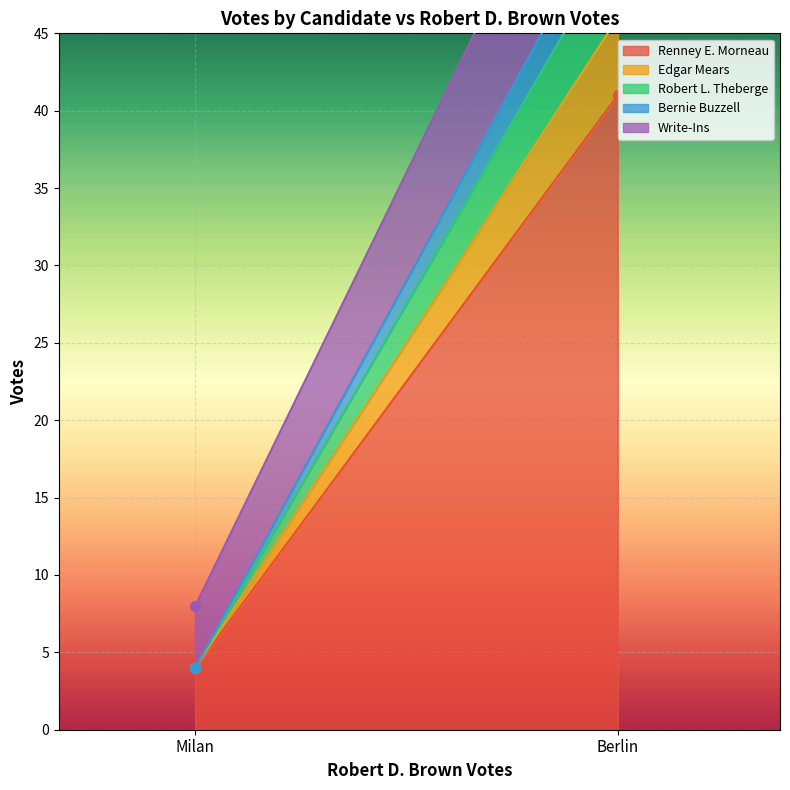

What are all the series names shown in the legend?

Renney E. Morneau, Edgar Mears, Robert L. Theberge, Bernie Buzzell, Write-Ins